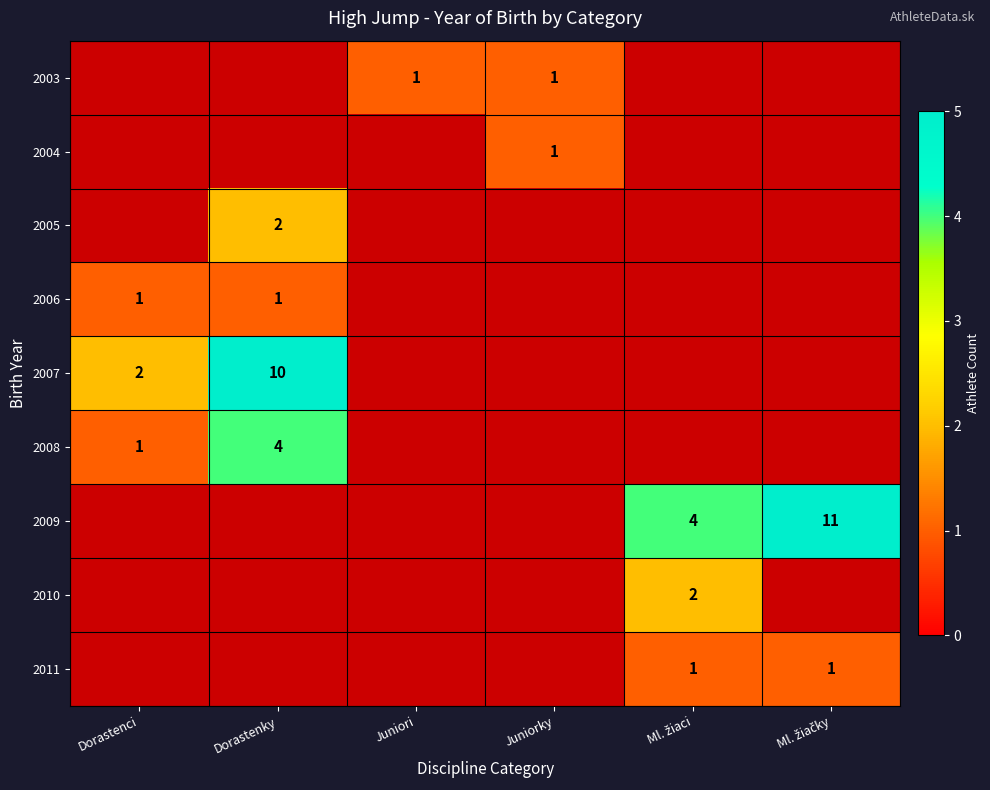

How many categories are shown in the chart?

6